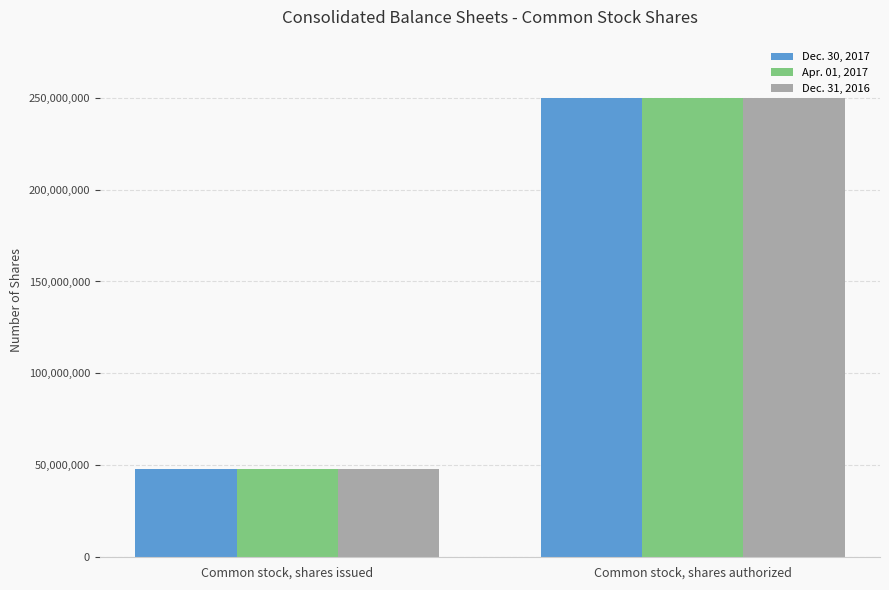

What is the label of the 1st bar from the right?

Common stock, shares authorized